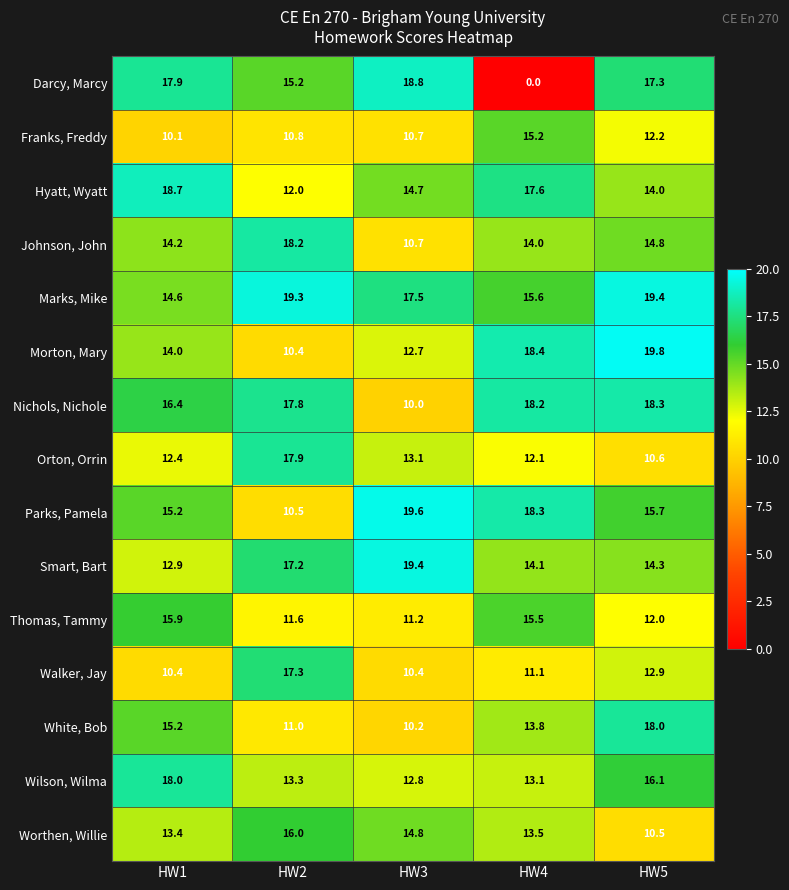

Which label corresponds to the largest value in the chart?

HW5